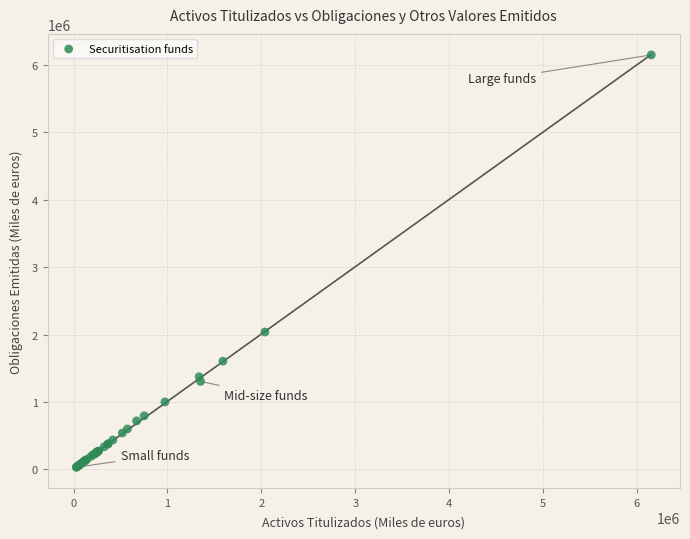

What Y value in the scatter plot is closest to 3090419?

2038014